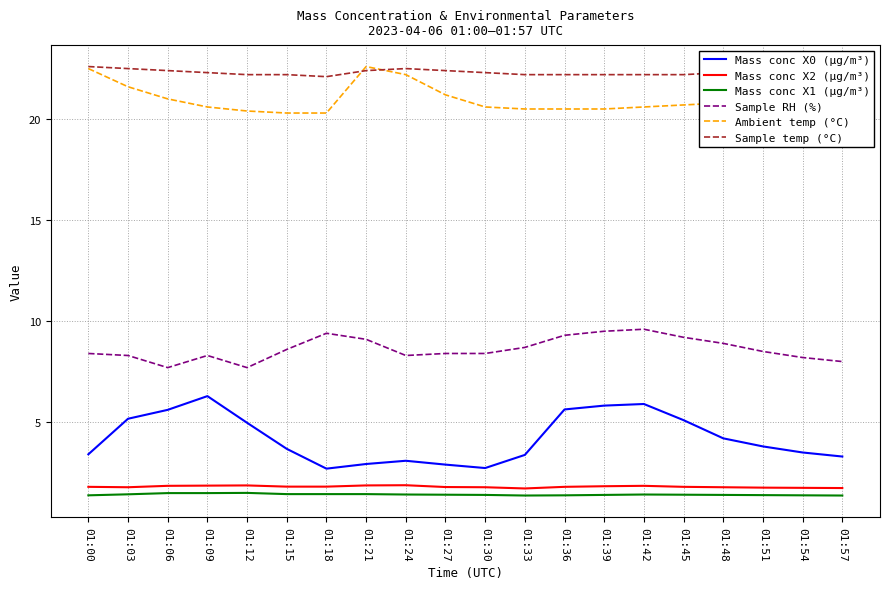

Between 01:15 and 01:24, which series saw the biggest shift?

Ambient temp (°C)